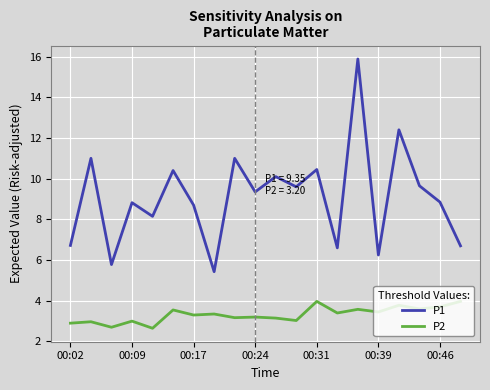

True or false: P1 and P2 cross at least once.

False